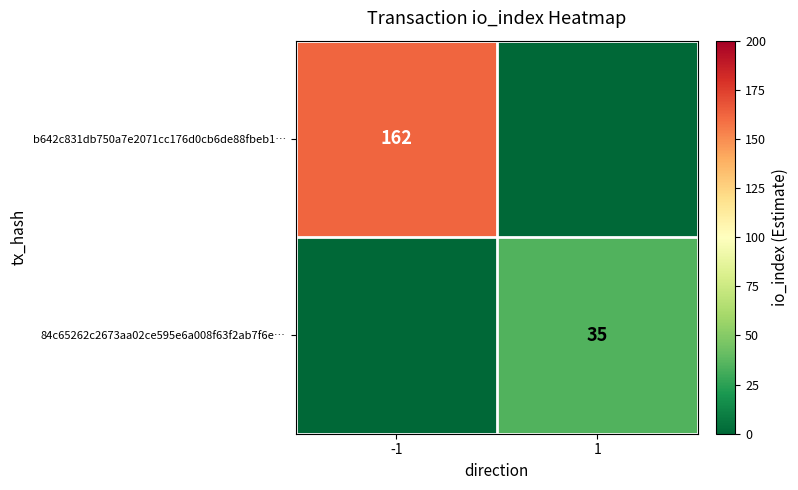

The 84c65262c2673aa02ce595e6a008f63f2ab7f6e… series shows 9 at 1. True or false?

False